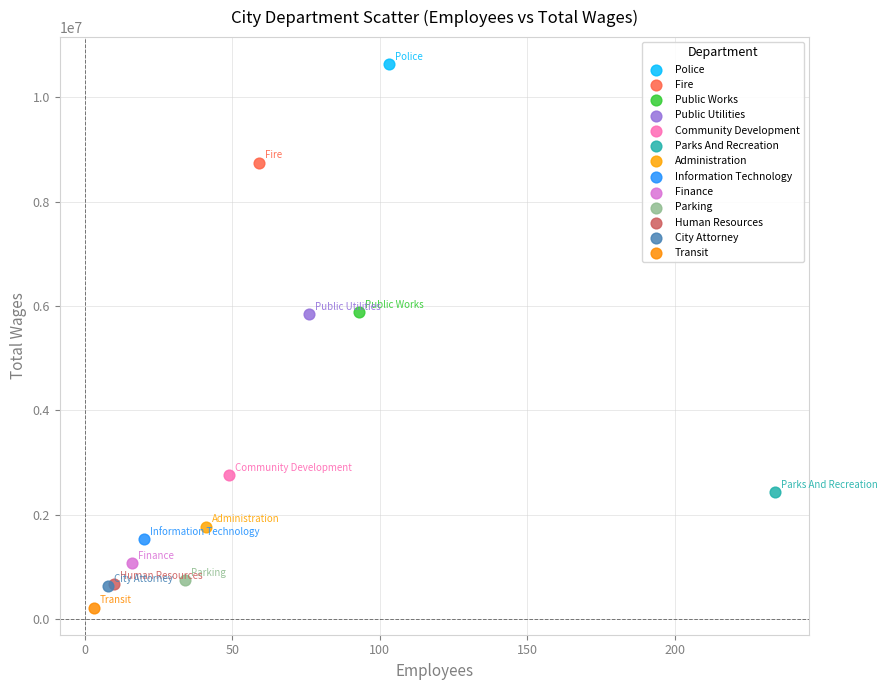

Which series reaches the maximum Y coordinate?

Police